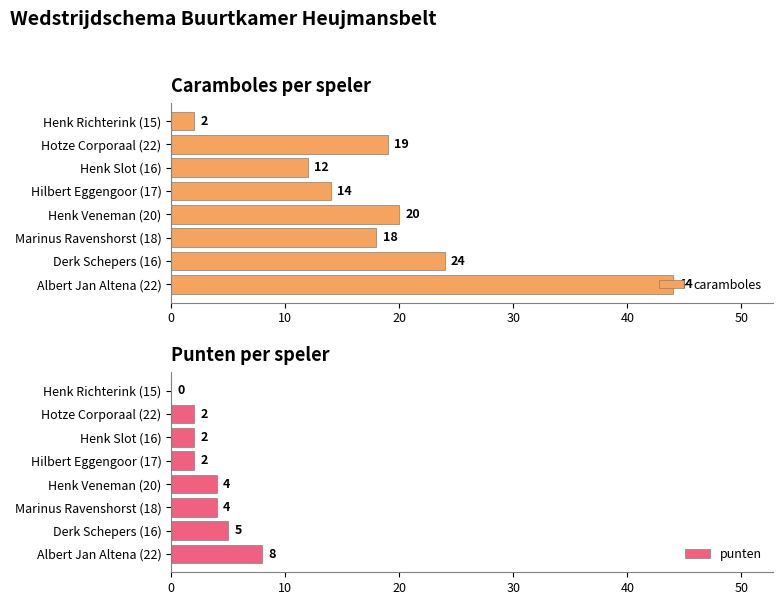

What is the highest value of the punten series?

8